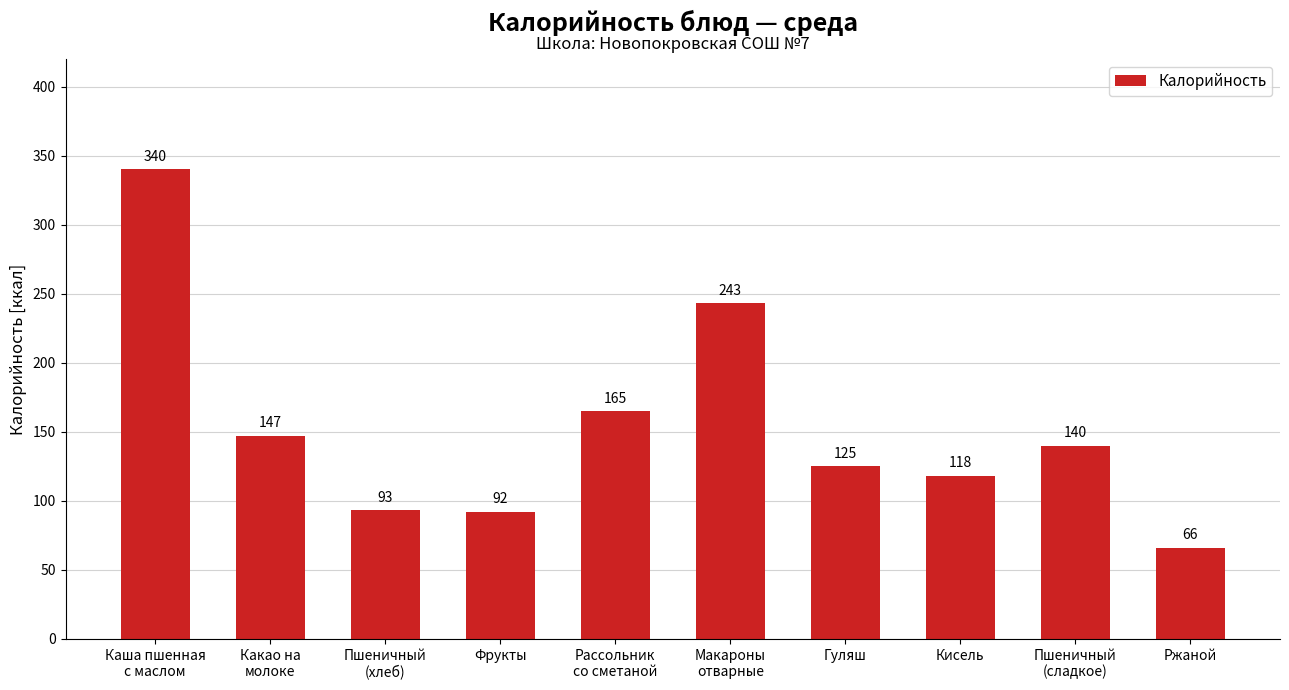

Which label corresponds to the largest value in the chart?

Каша пшенная
с маслом